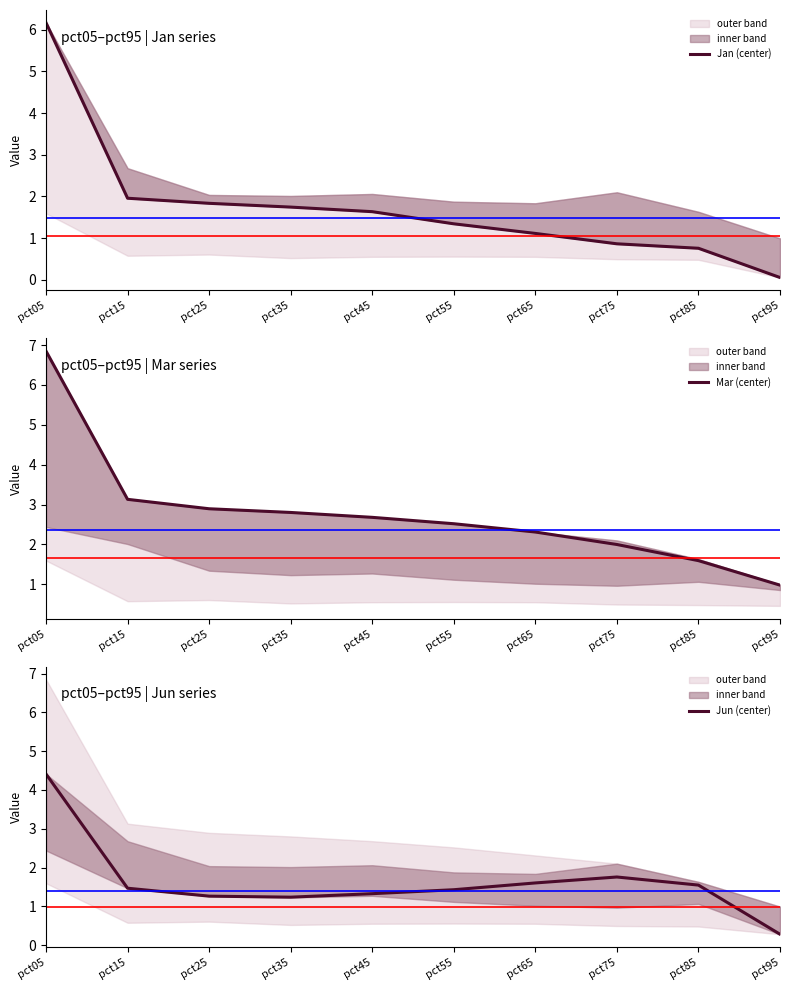

What is the average value of the Jun (center) series?

1.6